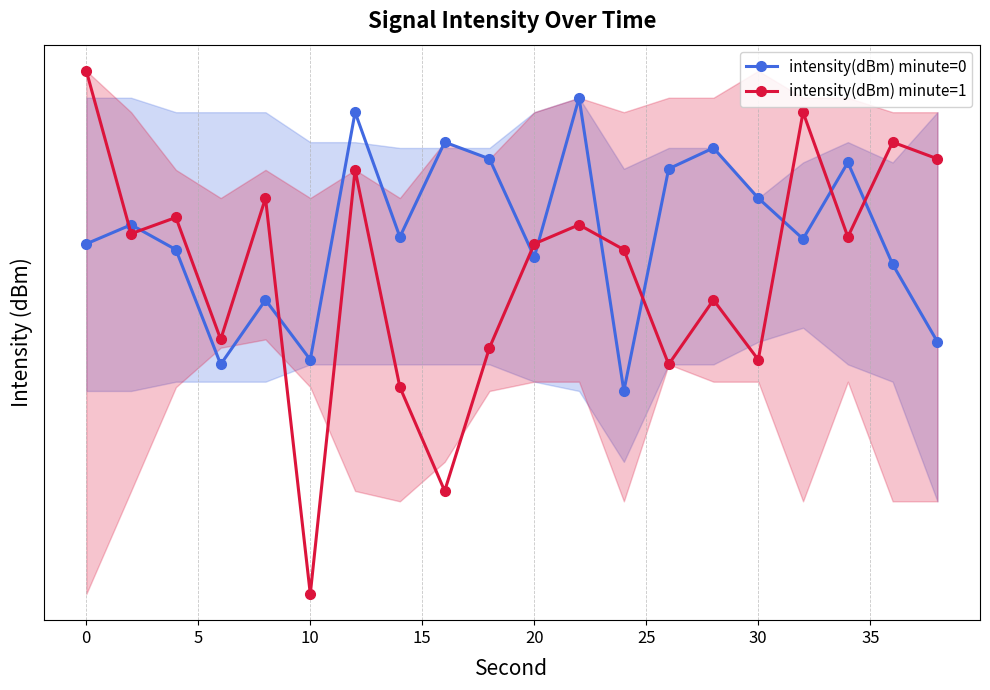

What is the sum of all intensity(dBm) minute=0 values?

-2592.8